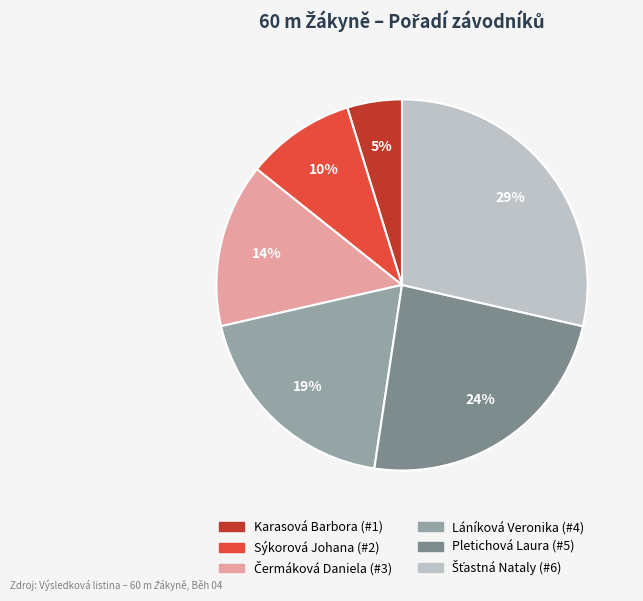

Does Láníková Veronika account for over 50% of the chart?

No